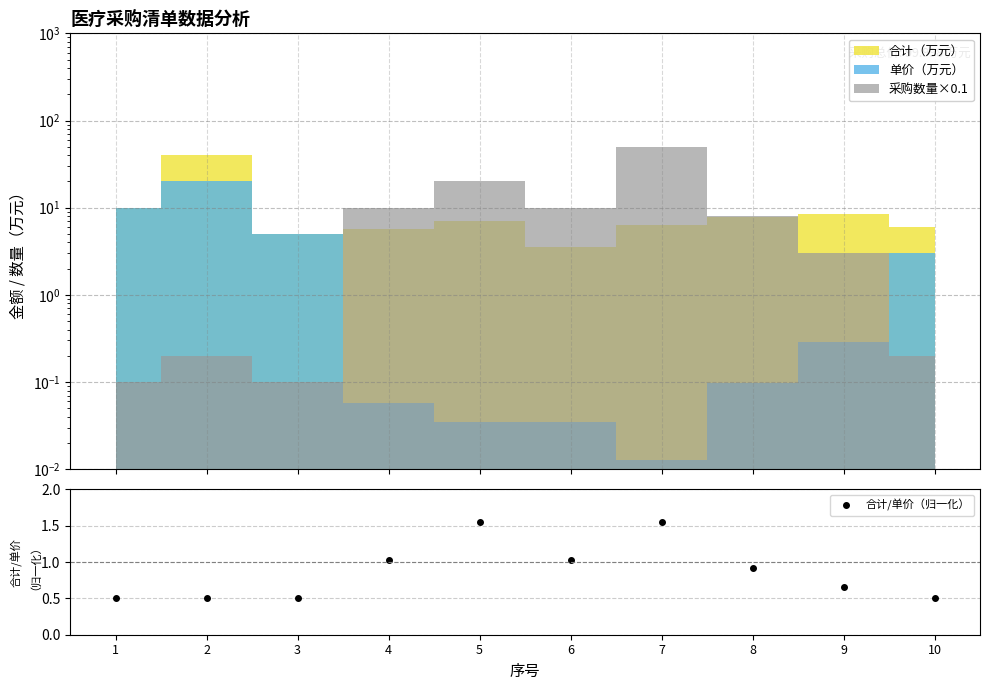

How many points are higher than both their immediate neighbors (excluding endpoints)?

3